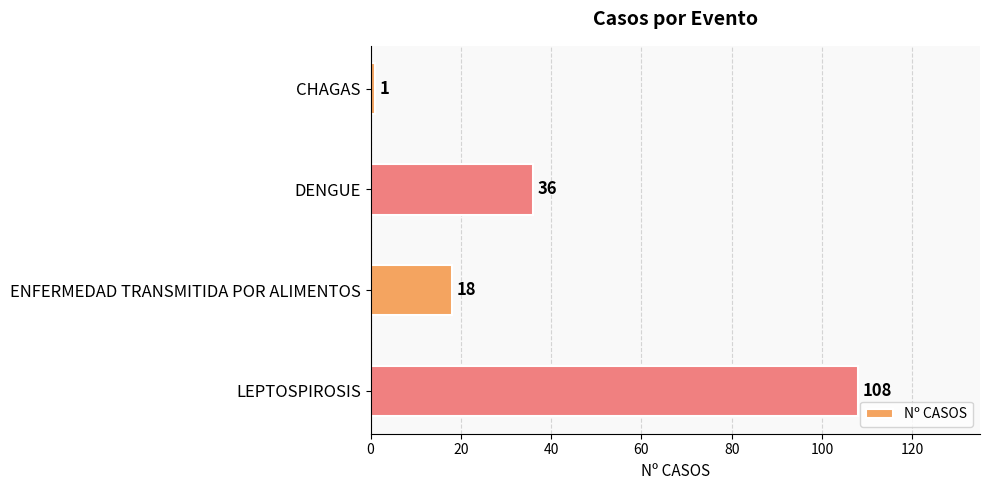

Count the values in the range 18 to 108.

3